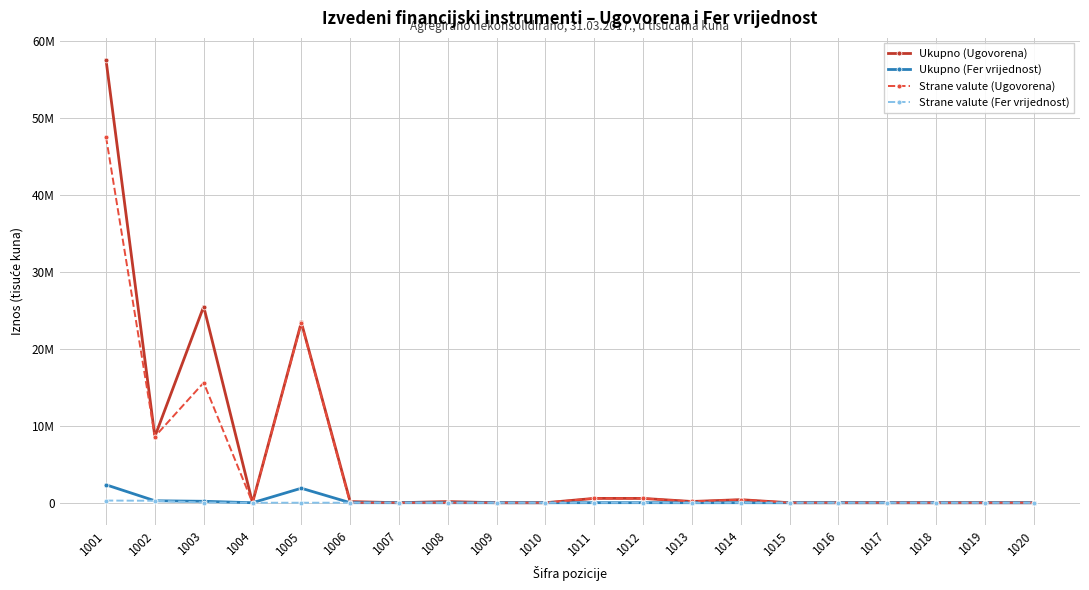

Is this an area chart (filled region under the line)?

No